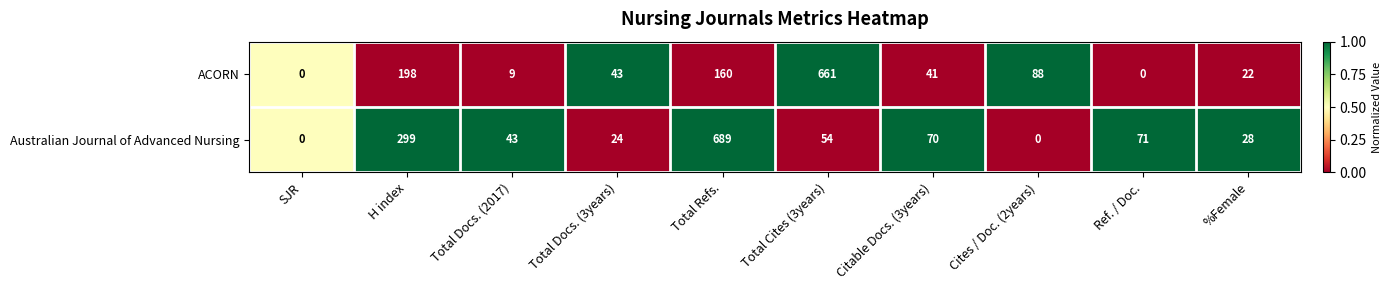

Which series has the largest total across all categories?

Australian Journal of Advanced Nursing